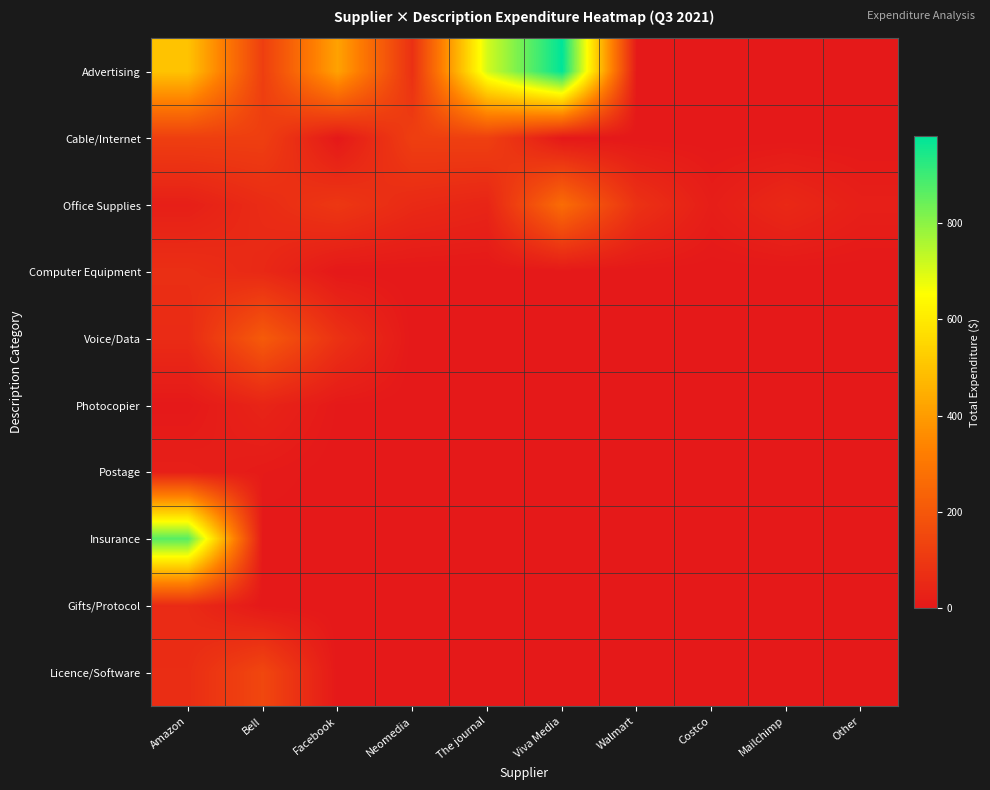

Which has a higher value, The journal or Other?

The journal